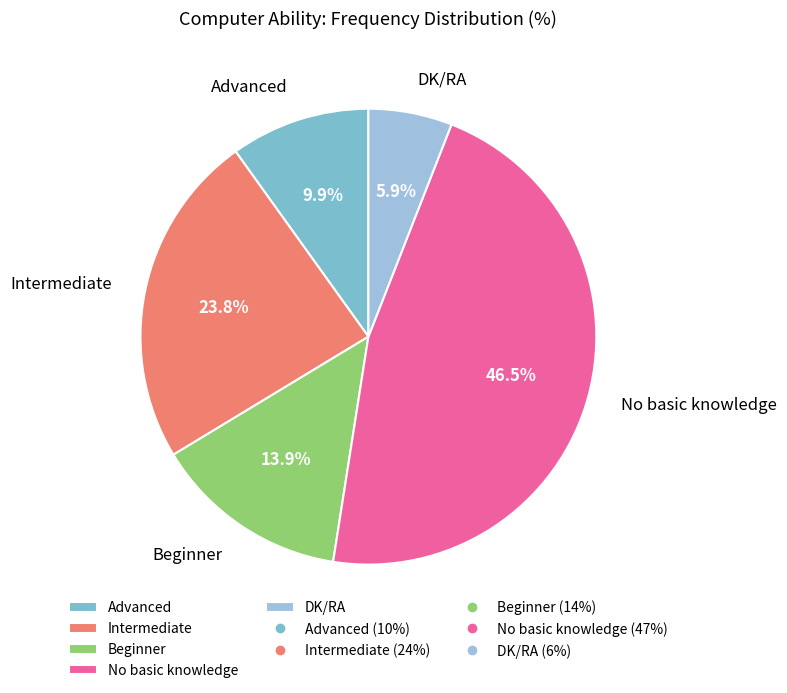

To the nearest percent, what is the average slice percentage?

20%